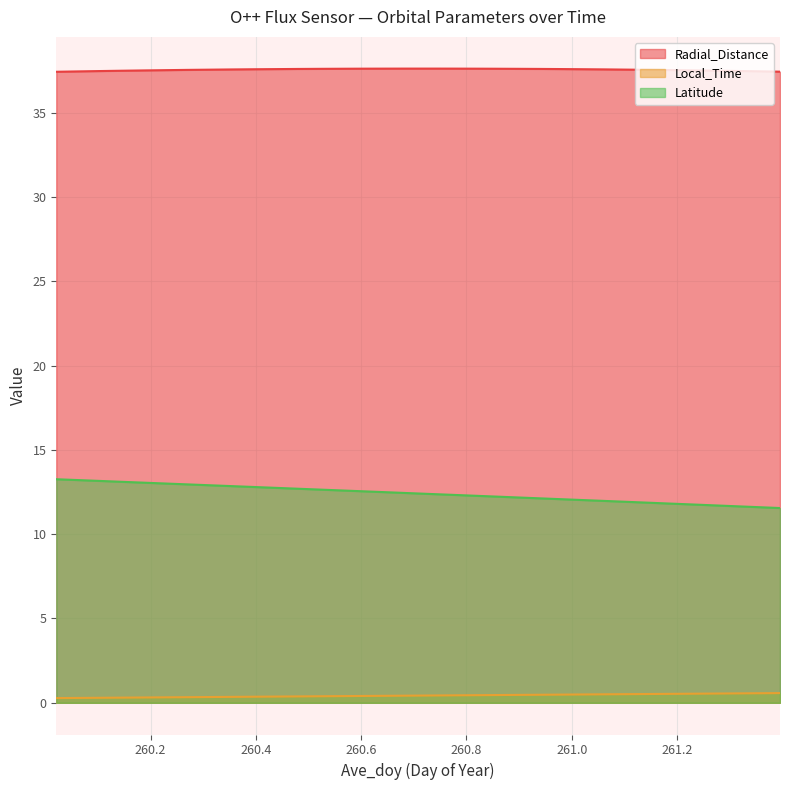

What is the sum of all Latitude values?

421.9